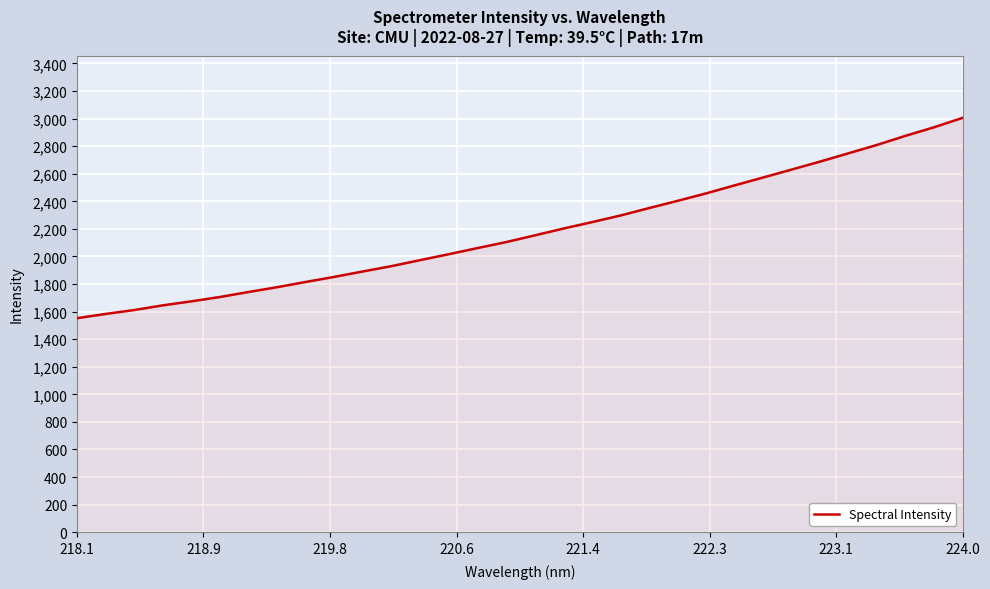

What is the greatest value displayed?

3005.3